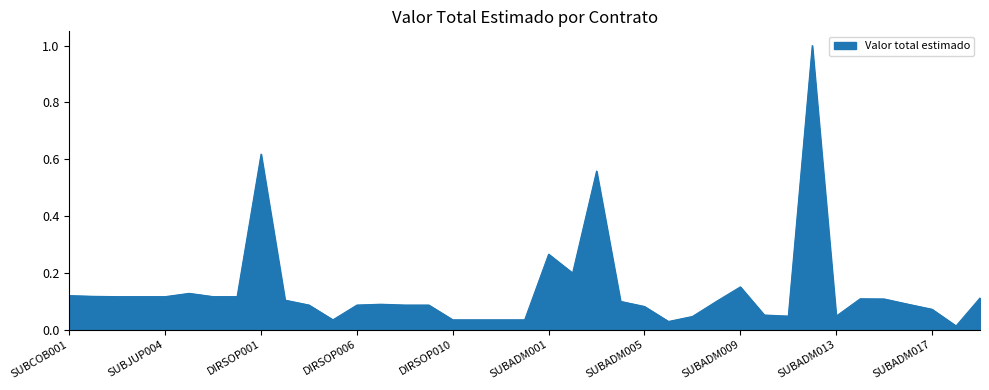

What is the difference between the maximum and minimum values?

1.0